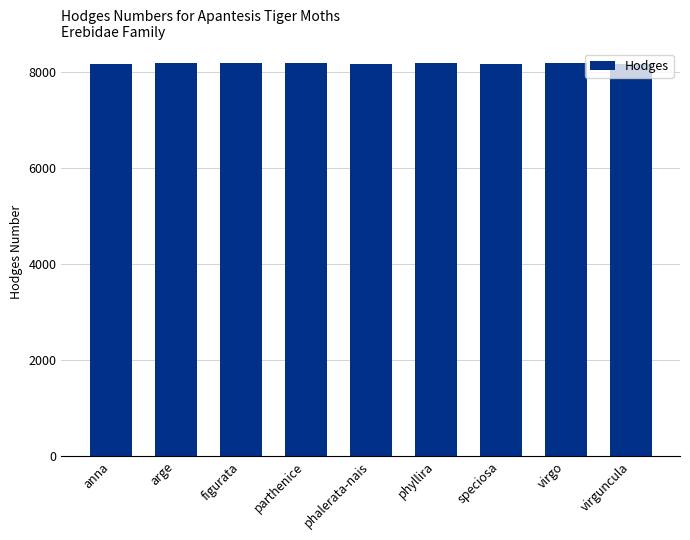

What value does the data have at phyllira?

8194.0